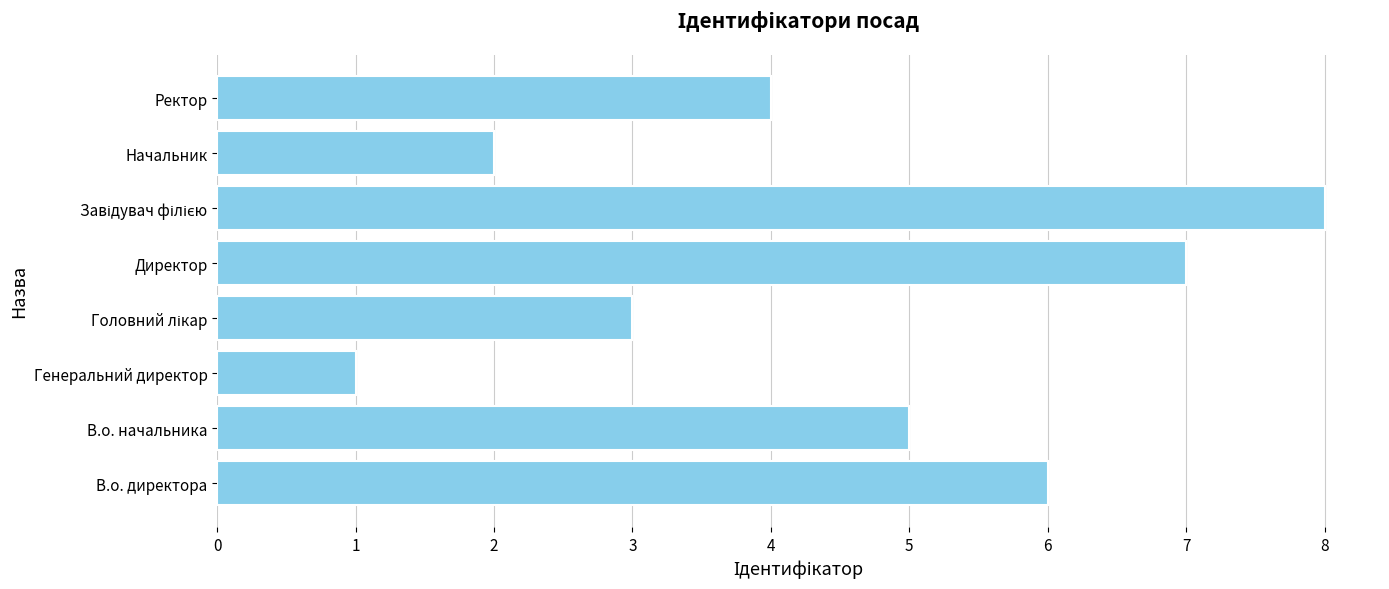

Which category has the lowest value across all series?

Генеральний директор